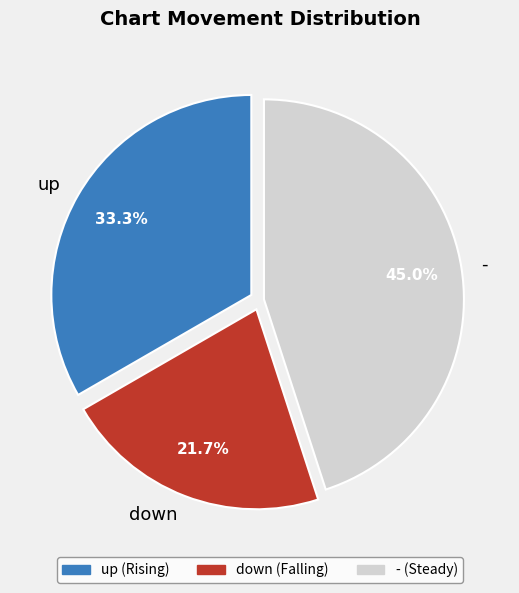

Which has a higher value, down or -?

-